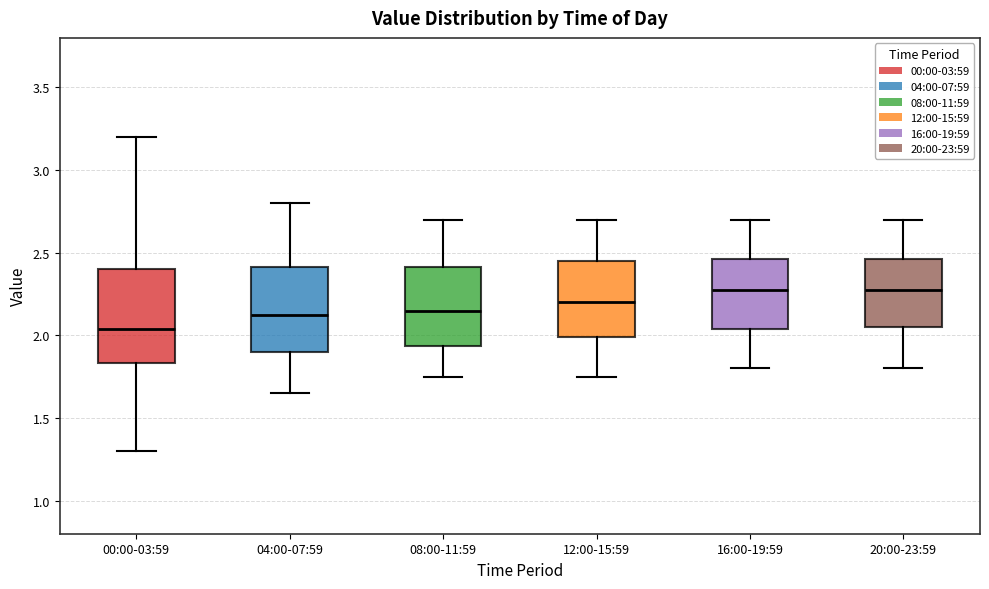

Comparing the boxes themselves (not the whiskers), which one is the tallest?

00:00-03:59